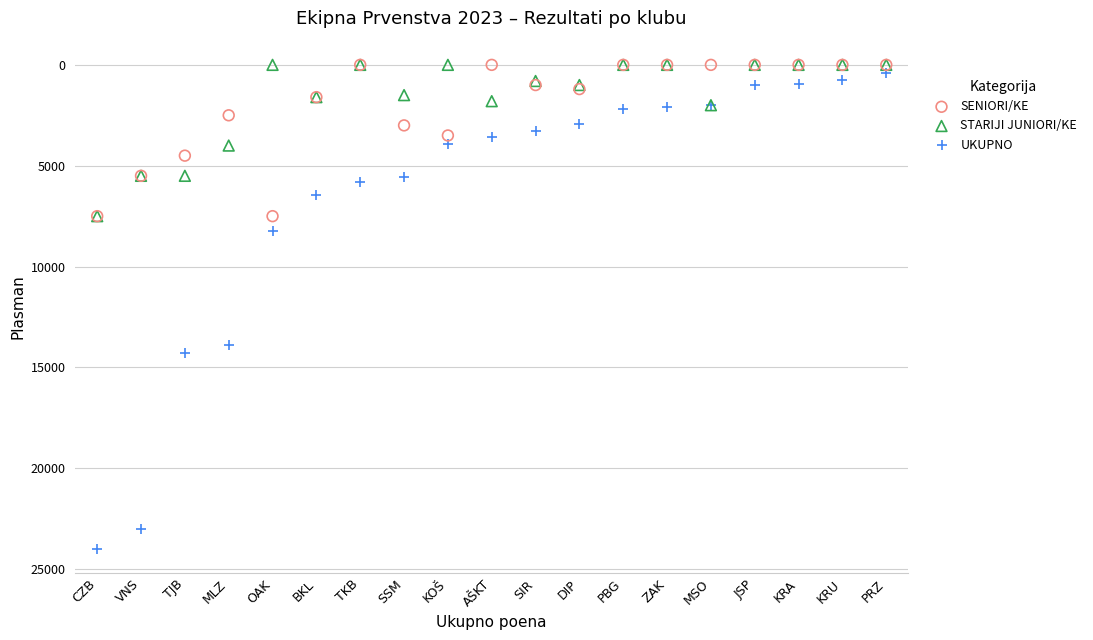

Across all series, what Y value is closest to 12000?

13900